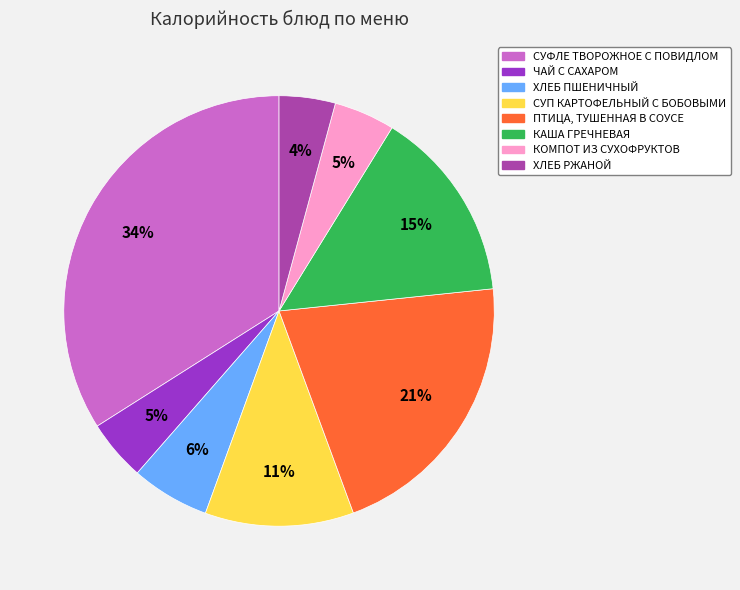

To the nearest percent, what is the average slice percentage?

12%